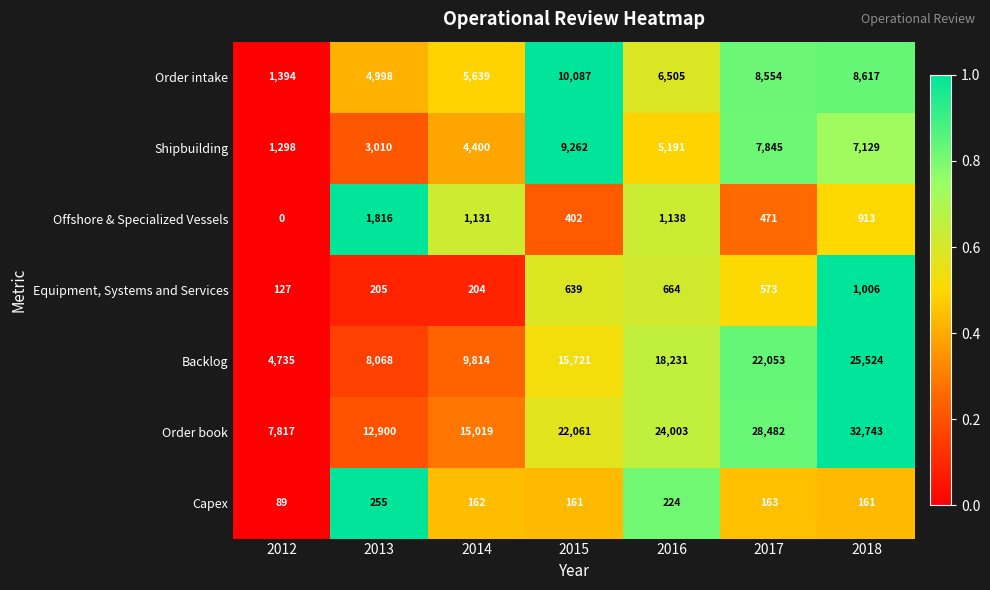

True or false: Backlog has a value of 8068 at 2013.

True